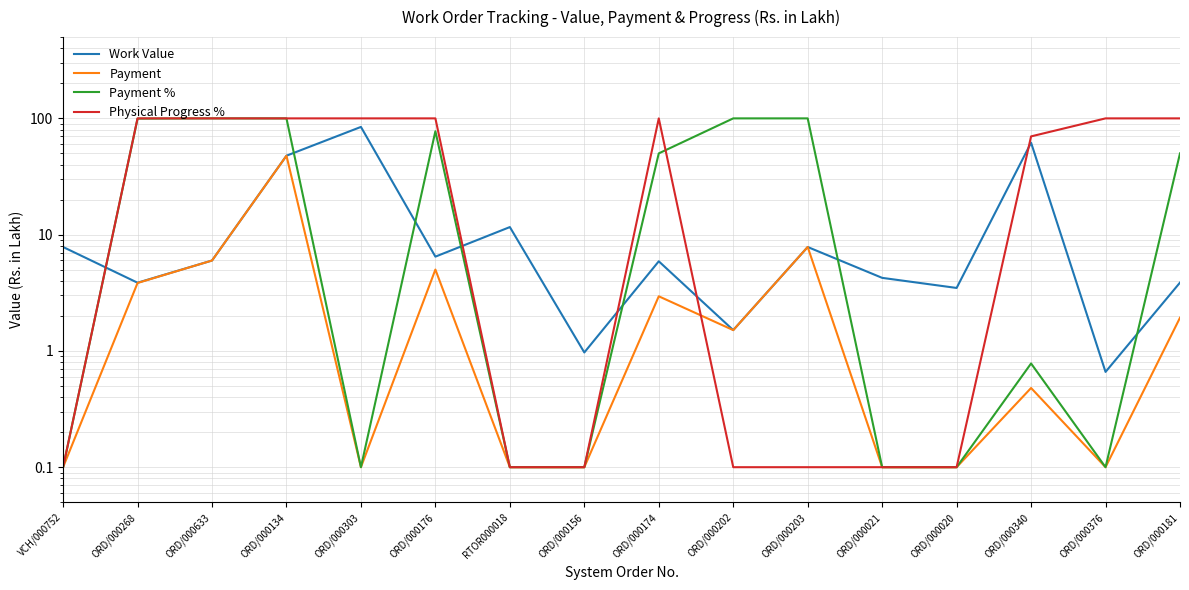

Which series has the widest spread of values?

Payment %